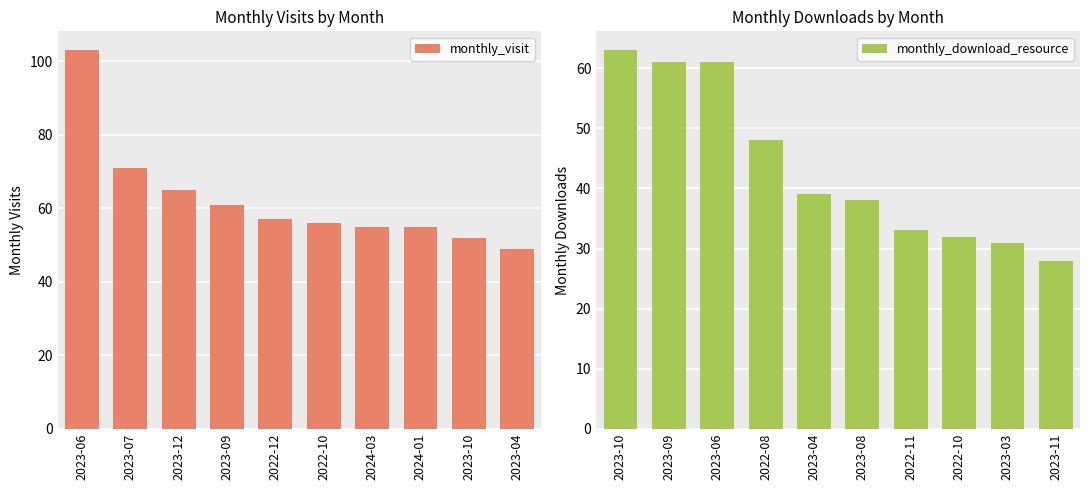

What is the sum of all monthly_download_resource values?

434